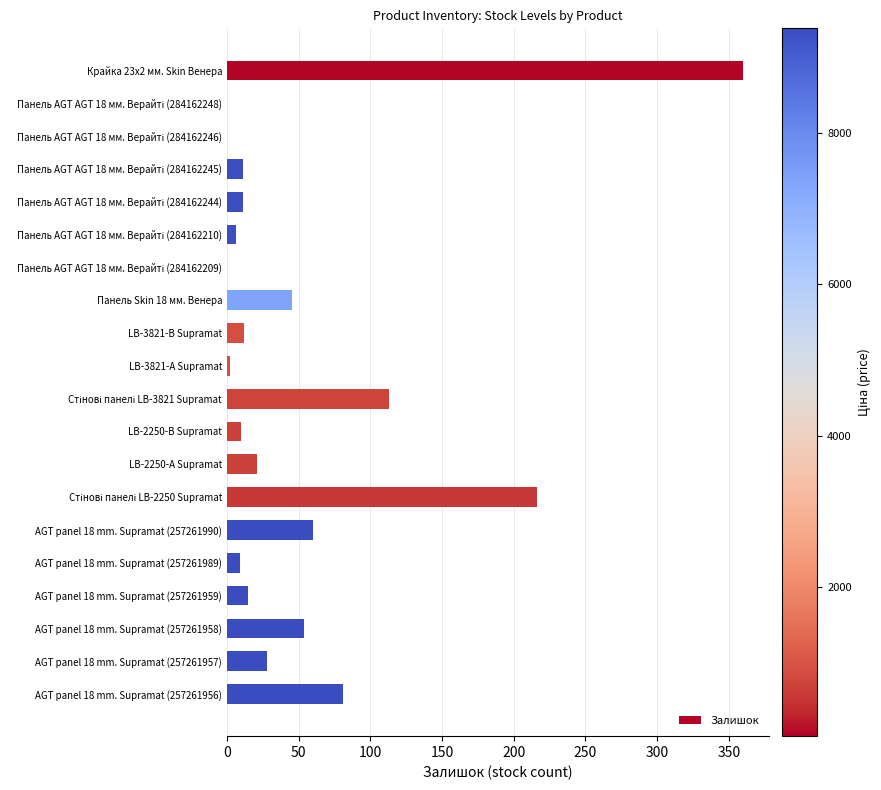

The chart shows a value of 21 at AGT panel 18 mm. Supramat (257261958). True or false?

False